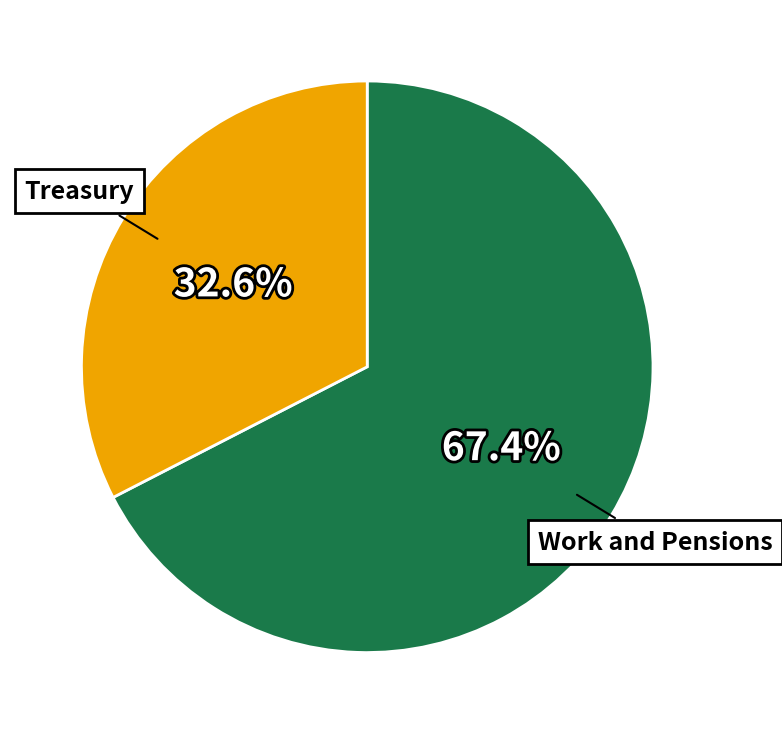

Which category has the biggest portion of the pie?

Work and Pensions